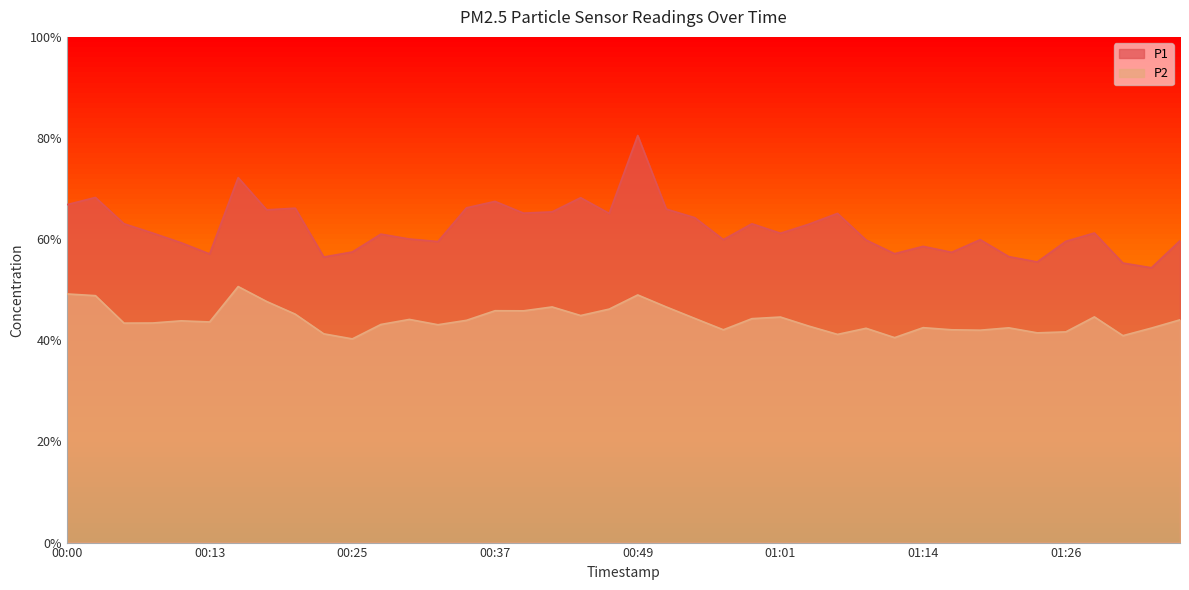

Which series changed the most between 00:42 and 00:56?

P1